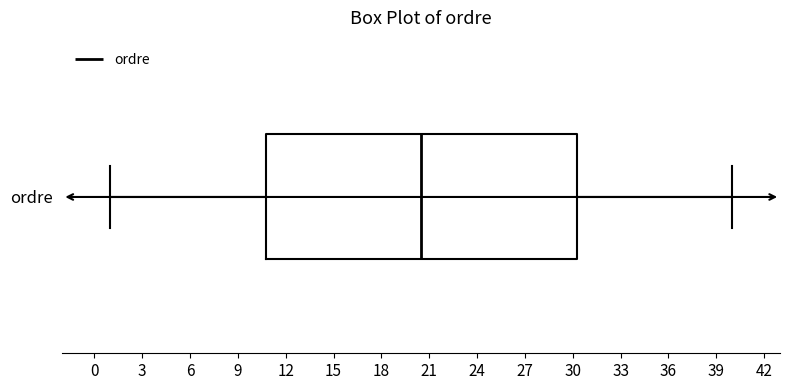

Read this box plot against the x-axis: the position of the median line, the range covered by the box, and the ends of both whiskers. The values are not printed on the chart, so give them approximately, as read against the axis.

median 20.5, box 11.0 to 30.5, whiskers 1.0 to 40.0